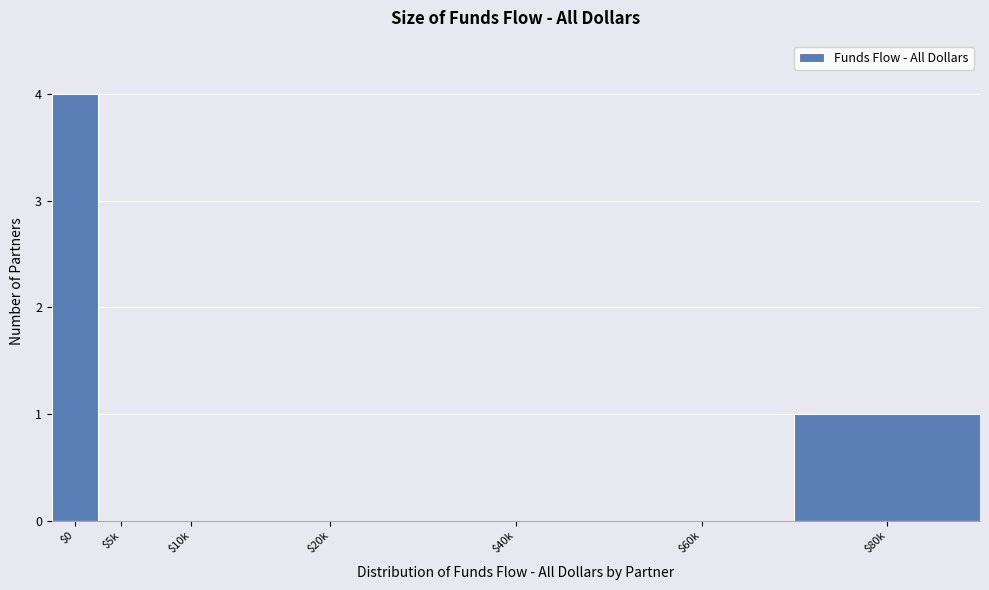

The chart shows a value of 2 at $20k. True or false?

False